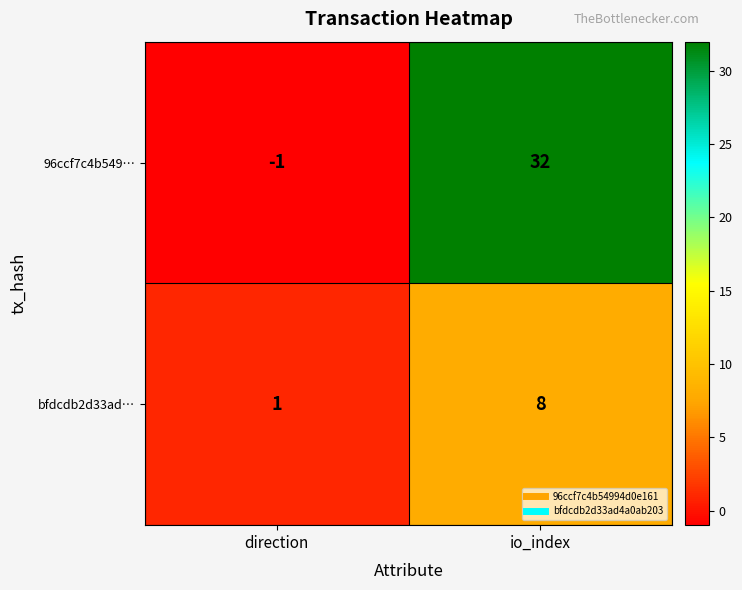

What is the difference between the bfdcdb2d33ad… values at direction and io_index?

7